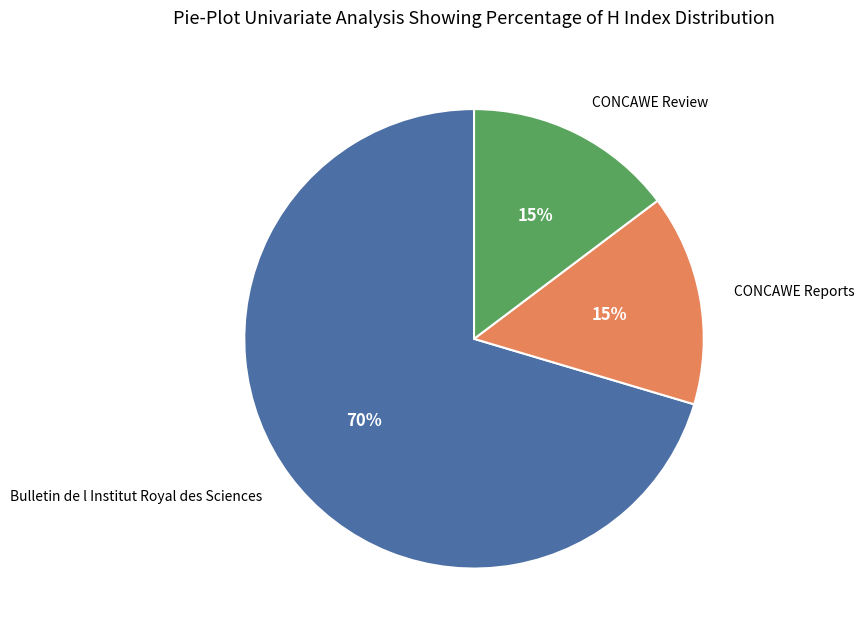

To the nearest percent, what is the average slice percentage?

33%